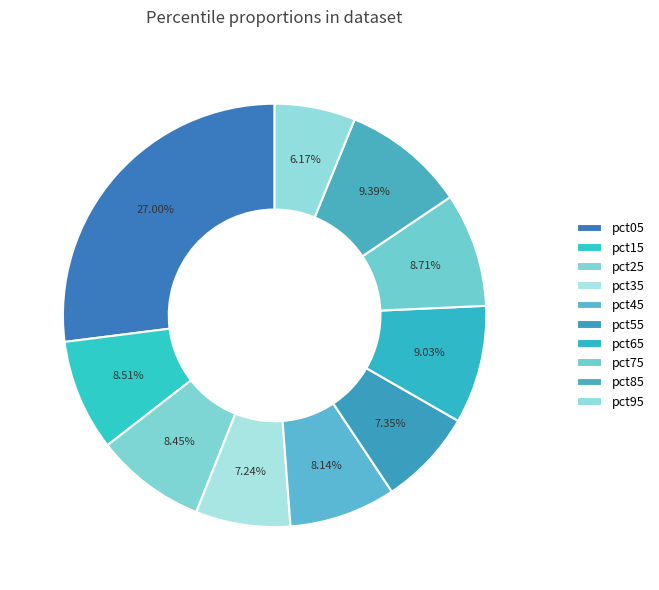

Count the number of slices in the pie.

10